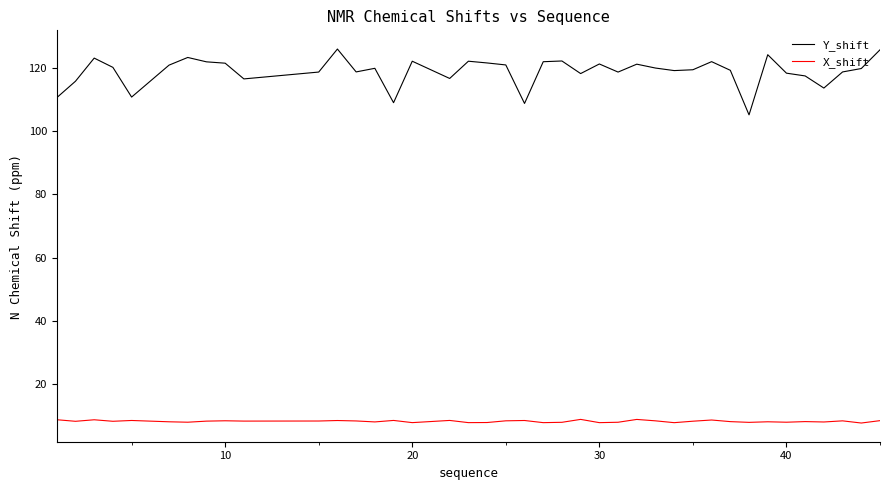

List the series in order of their peak value, lowest first.

X_shift, Y_shift